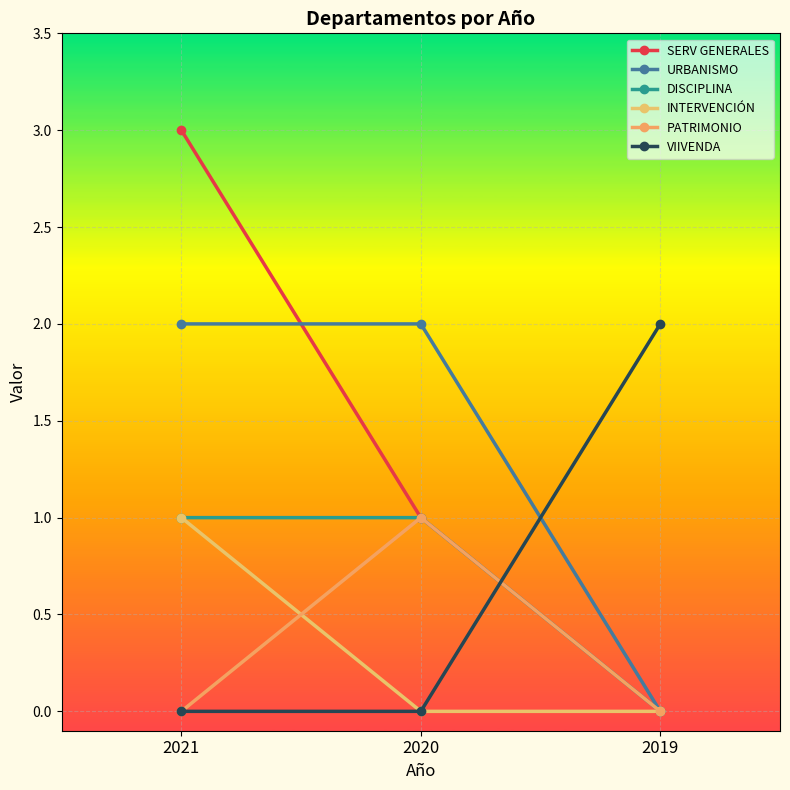

What are all the series names shown in the legend?

SERV GENERALES, URBANISMO, DISCIPLINA, INTERVENCIÓN, PATRIMONIO, VIIVENDA